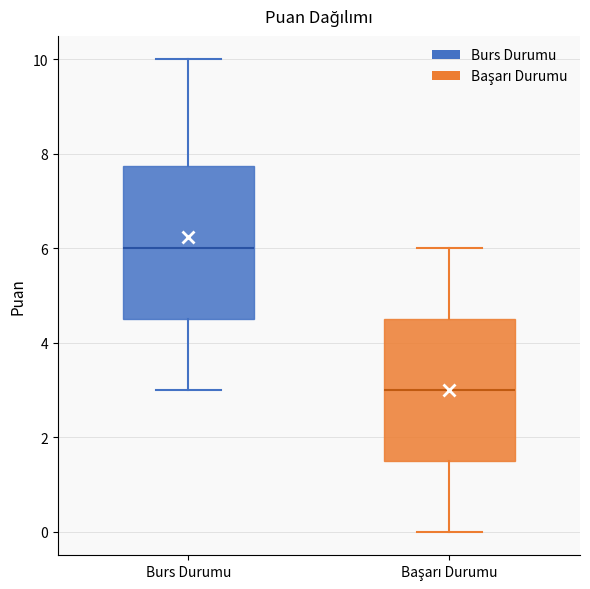

Reading left to right, transcribe this box plot: for each box, give where its median line is, the range the box spans, and where its two whiskers end, as read against the y-axis. The values are not printed on the chart, so give them approximately, as read against the axis.

Burs Durumu: median 6.0, box 4.6 to 7.8, whiskers 3.0 to 10.0
Başarı Durumu: median 3.0, box 1.6 to 4.6, whiskers 0.0 to 6.0